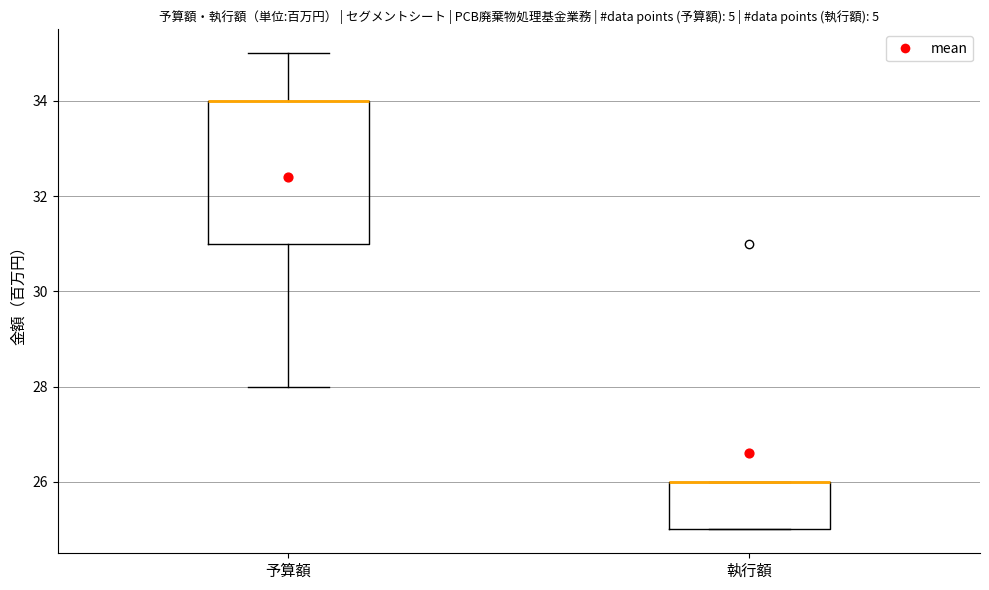

Reading left to right, transcribe this box plot: for each box, give where its median line is, the range the box spans, and where its two whiskers end, as read against the y-axis. The values are not printed on the chart, so give them approximately, as read against the axis.

予算額: median 34 (drawn on the box's upper edge), box 31 to 34, whiskers 28 to 35
執行額: median 26 (drawn on the box's upper edge), box 25 to 26, whiskers 25 to 26